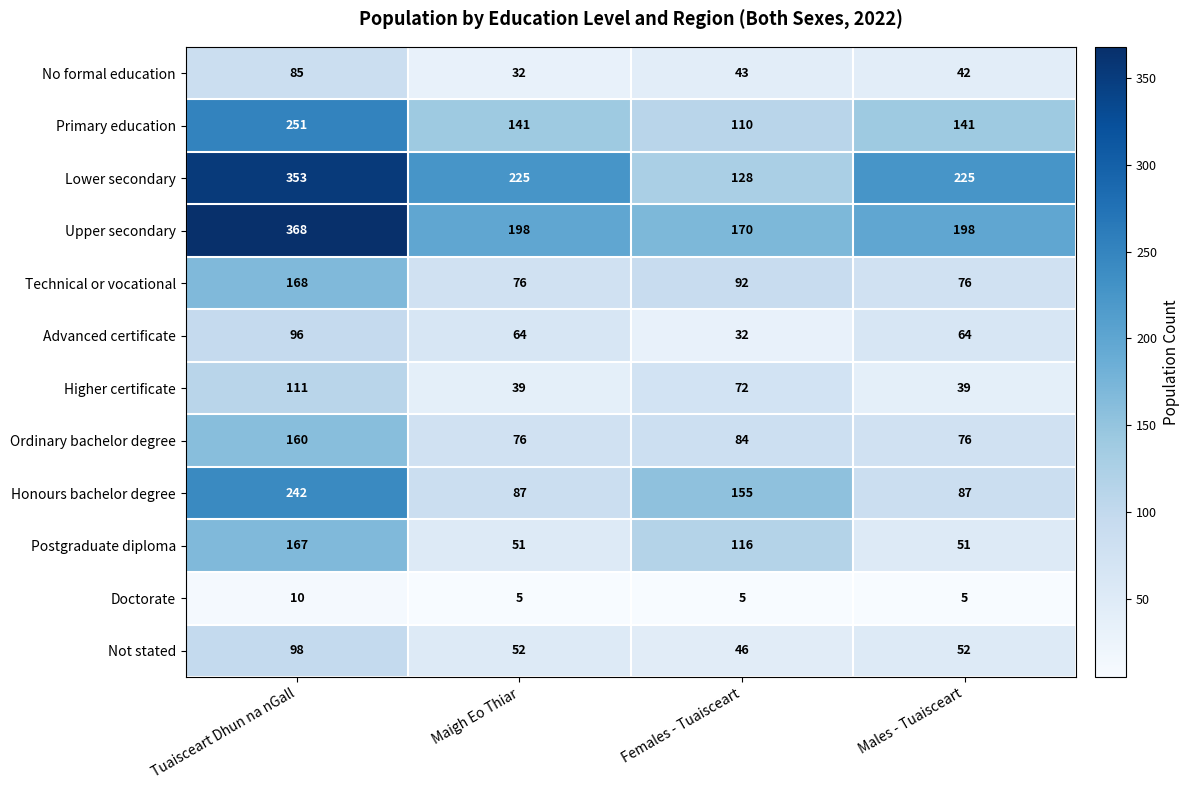

True or false: No formal education has a value of 85 at Tuaisceart Dhun na nGall.

True